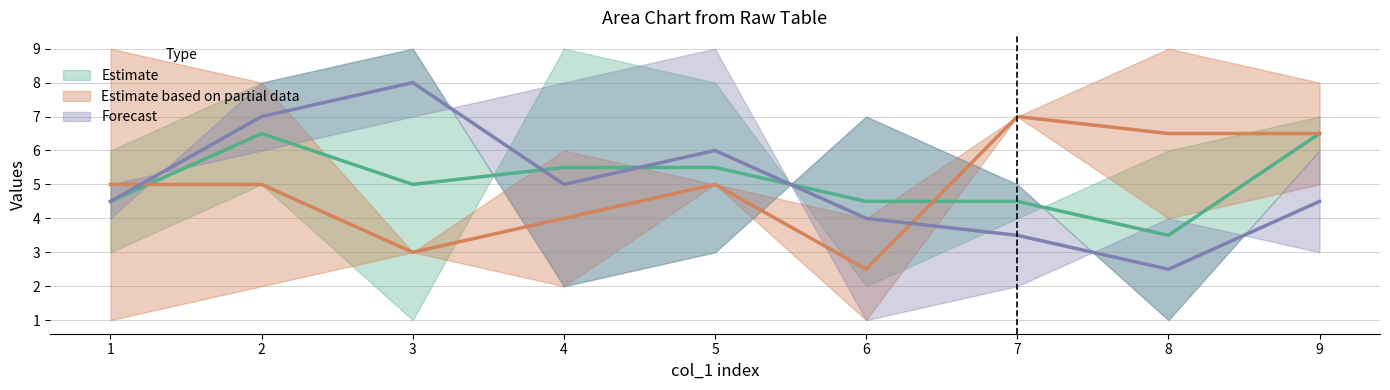

In col_8, how many points are lower than both neighbors (excluding endpoints)?

2